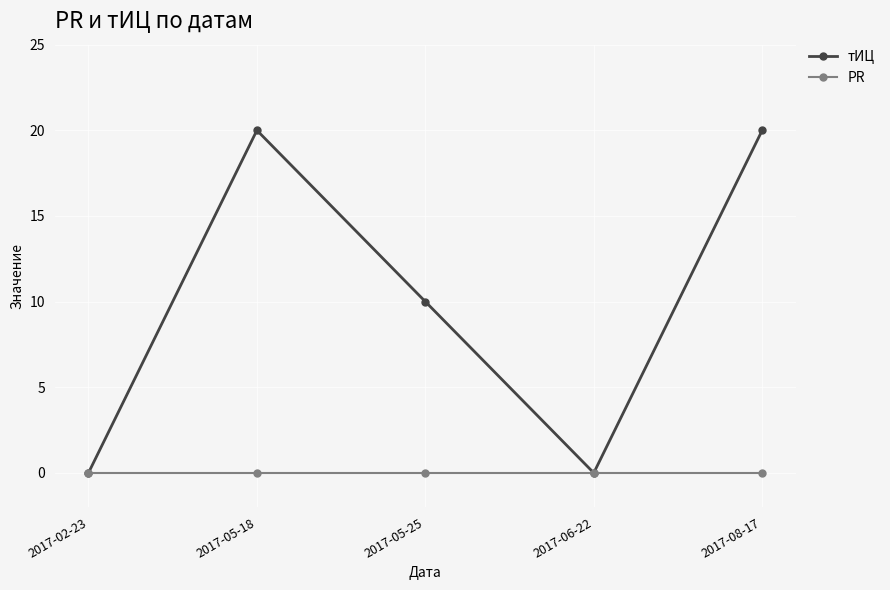

How many тИЦ values are between 0 and 20?

5